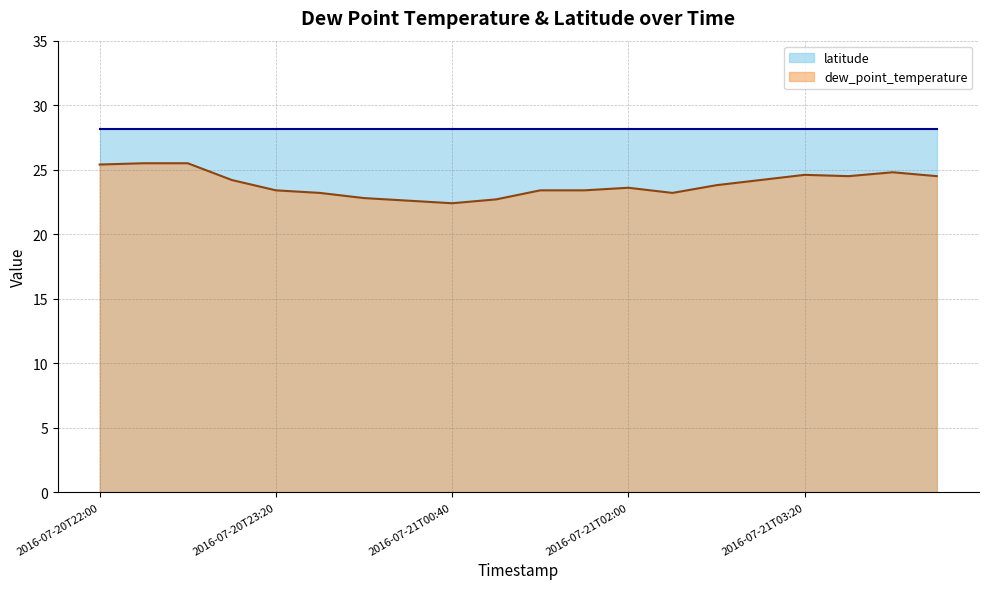

What is the greatest value displayed?

28.2